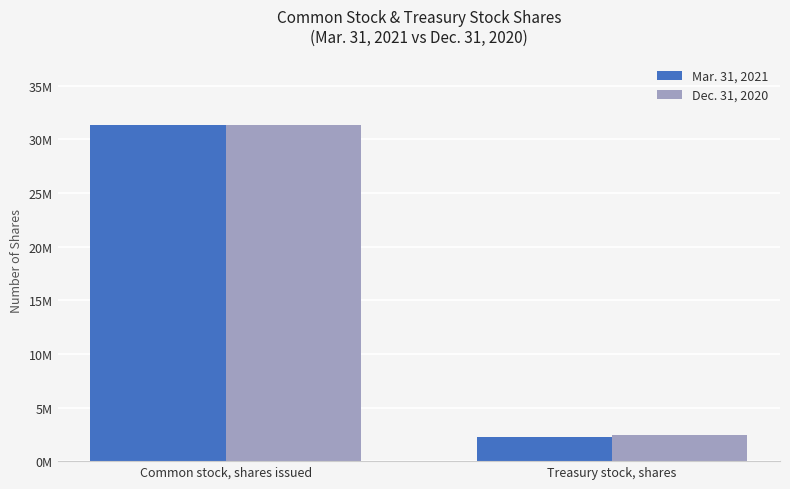

Does the chart contain any negative values?

No